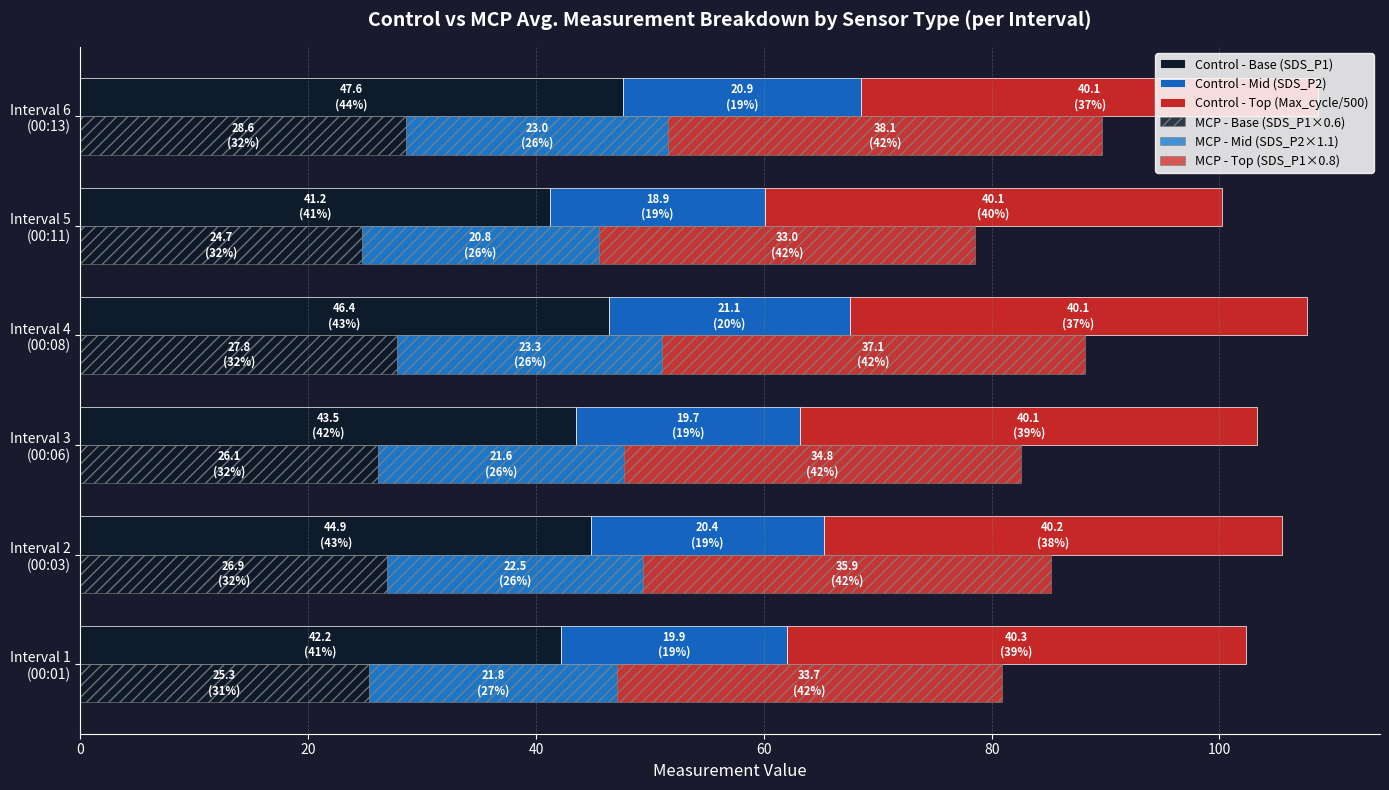

True or false: MCP - Base (SDS_P1×0.6) has a value of 26.9 at Interval 2 (00:03).

True